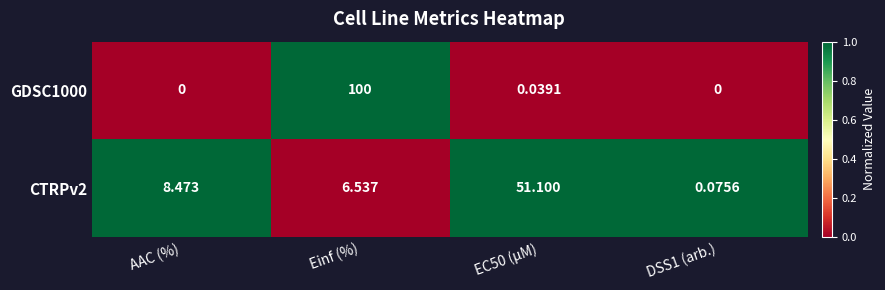

Rank the series at AAC (%) from lowest to highest value.

GDSC1000, CTRPv2